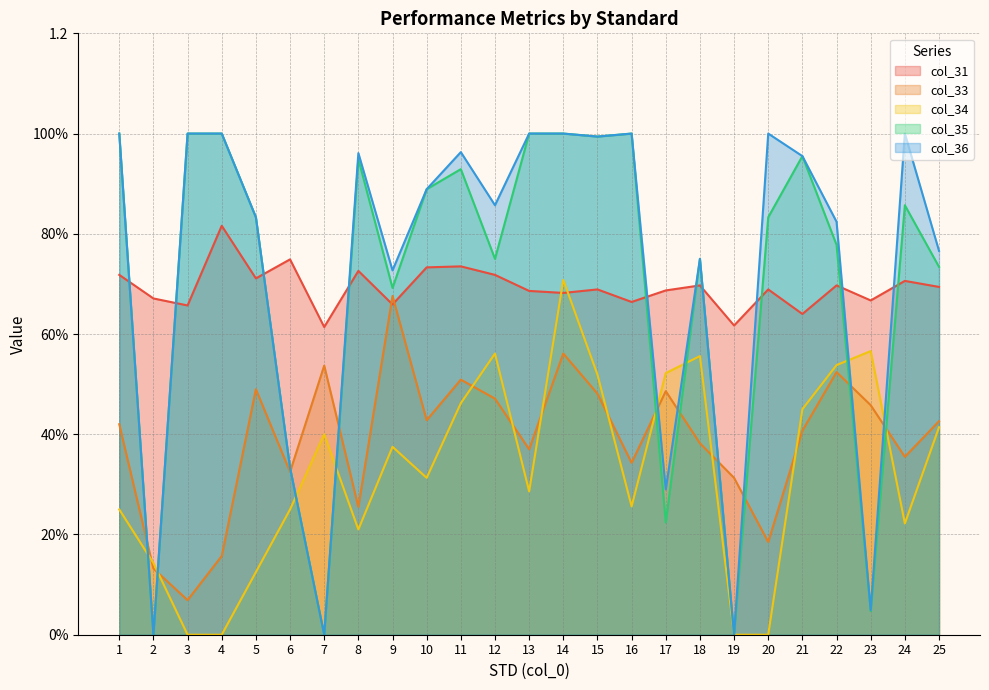

The col_36 series shows 0.4 at 9. True or false?

False